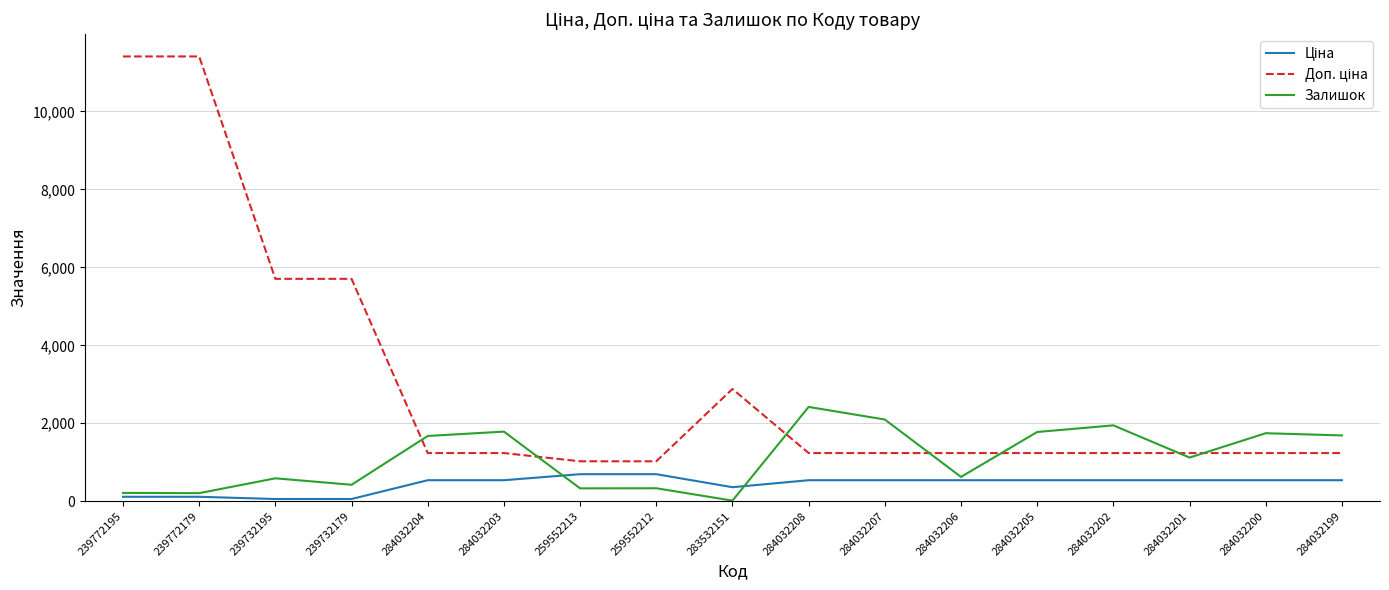

What is the greatest value displayed?

11410.0